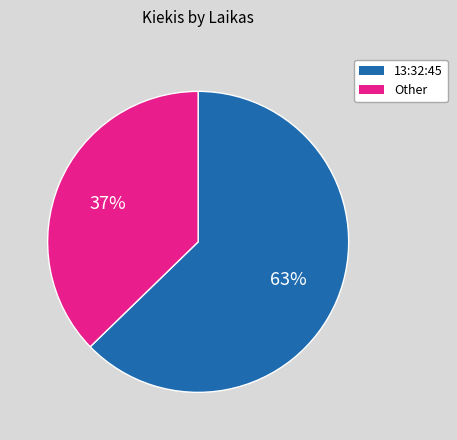

Between 13:32:45 and Other, which is larger?

13:32:45